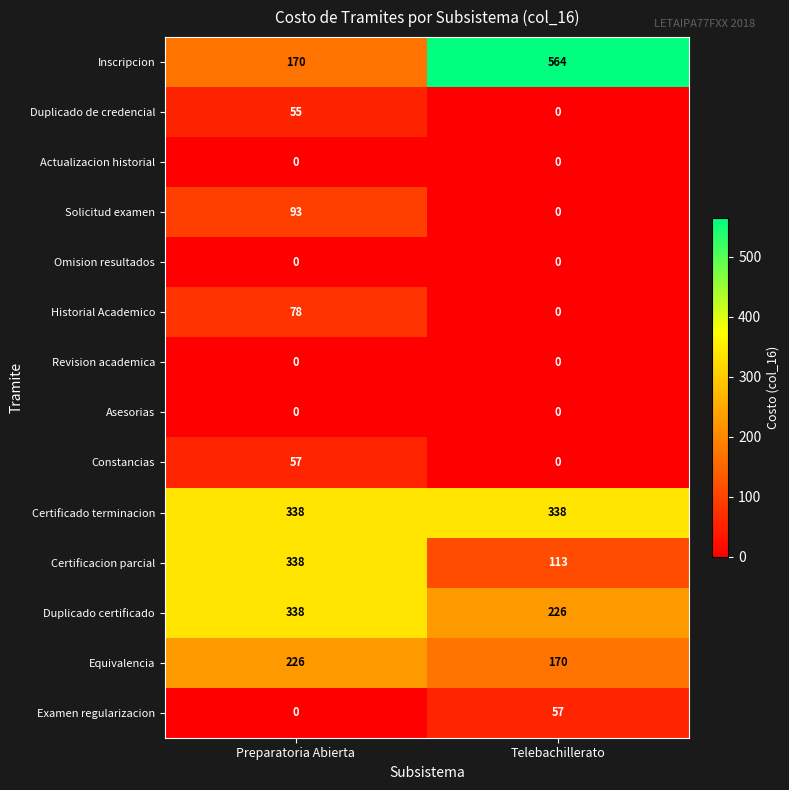

How many series are shown in this chart?

14